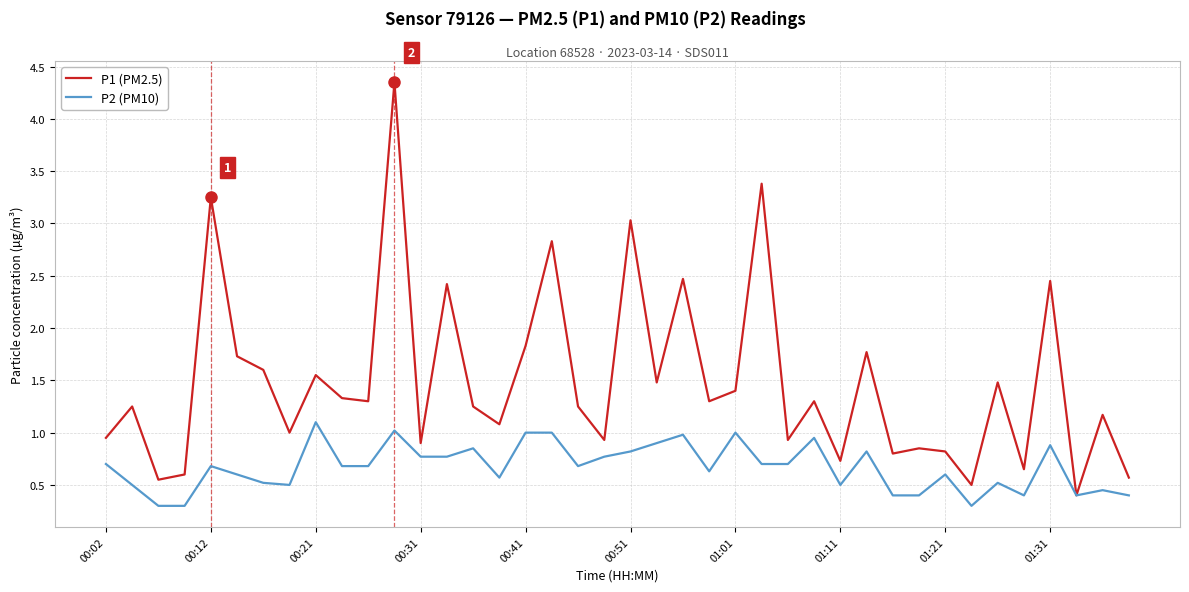

Which series has the largest total across all categories?

P1 (PM2.5)